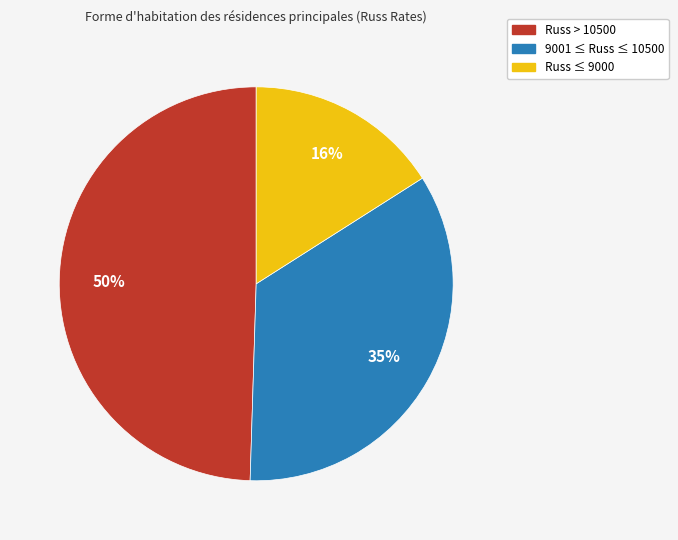

Is there a majority slice in this chart?

No